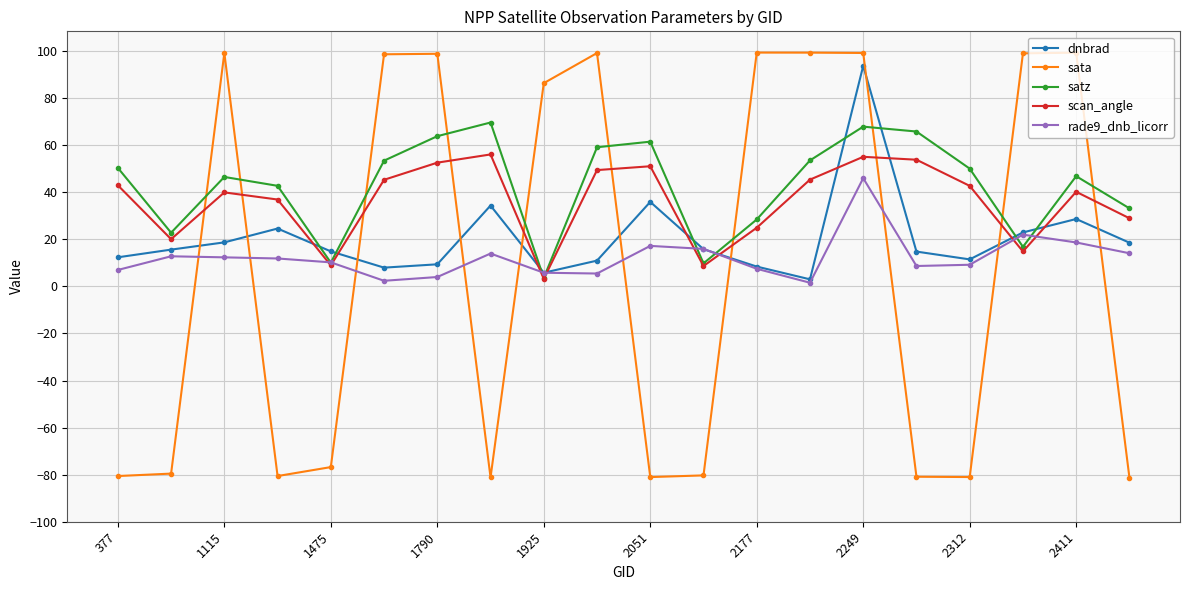

What are all the series names shown in the legend?

dnbrad, sata, satz, scan_angle, rade9_dnb_licorr